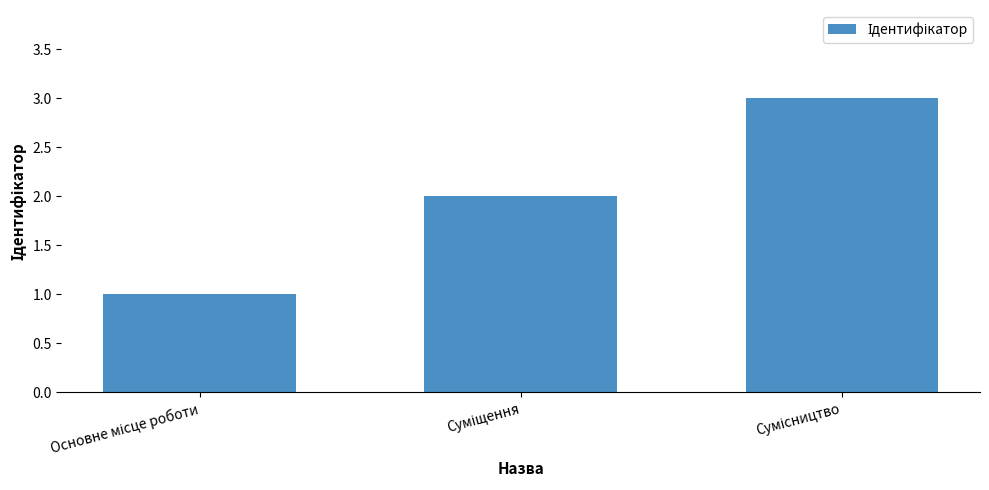

What is the sum of all values?

6